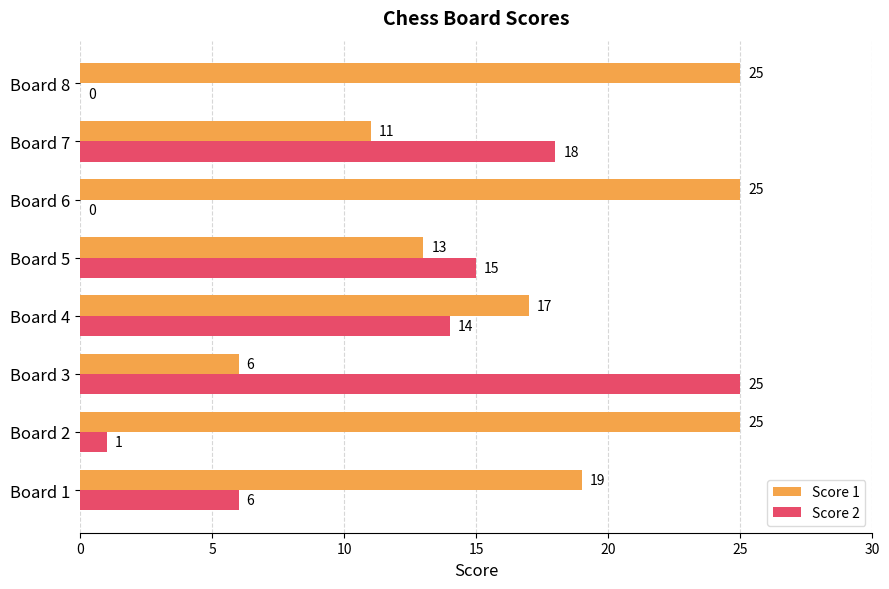

The value of Score 1 at Board 5 is 4. True or false?

False